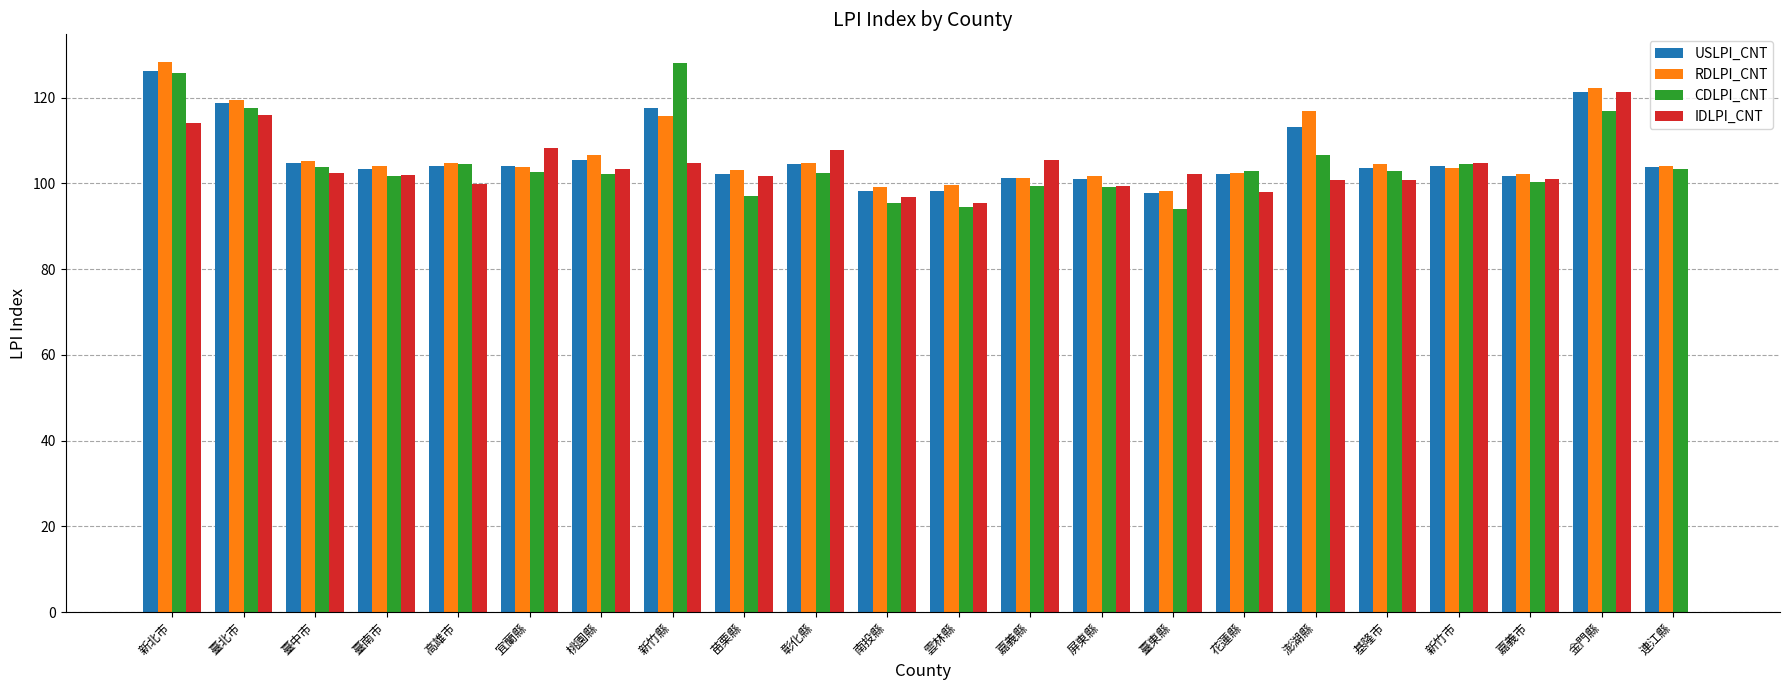

Is the value of IDLPI_CNT at 苗栗縣 greater than the value of RDLPI_CNT at 臺北市?

No